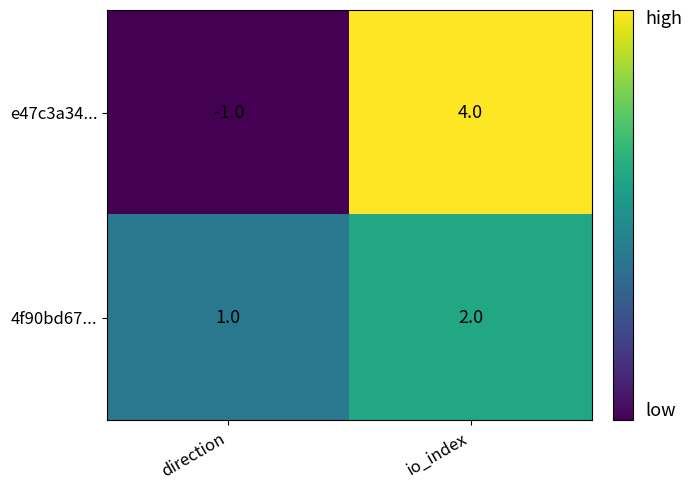

What is the total value across all series at io_index?

6